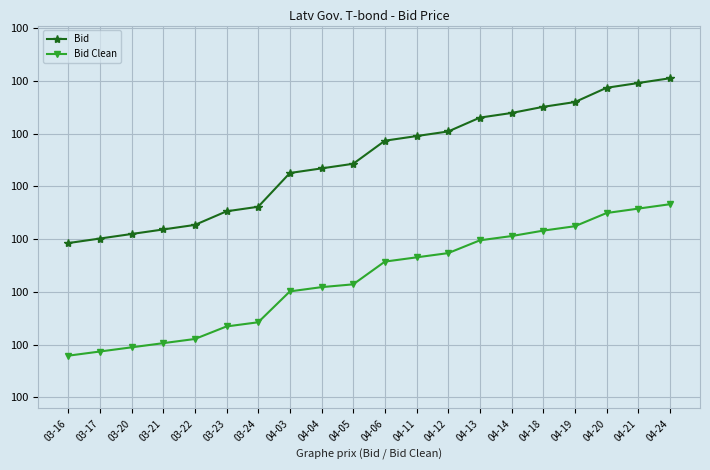

Is this an area chart (filled region under the line)?

No